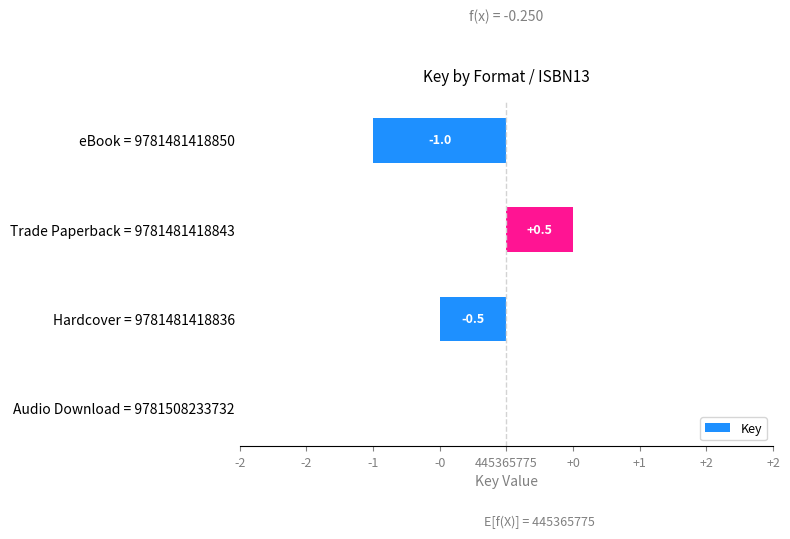

Which has a higher value, eBook = 9781481418850 or Trade Paperback = 9781481418843?

Trade Paperback = 9781481418843